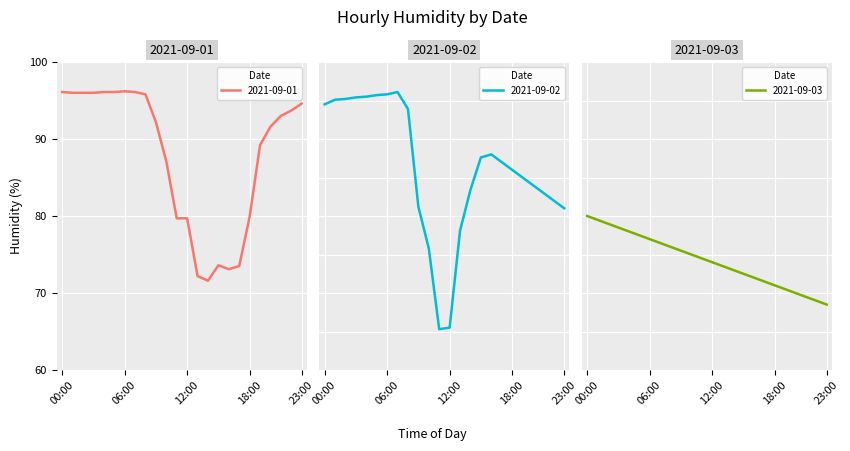

How many lines are shown in the chart?

3